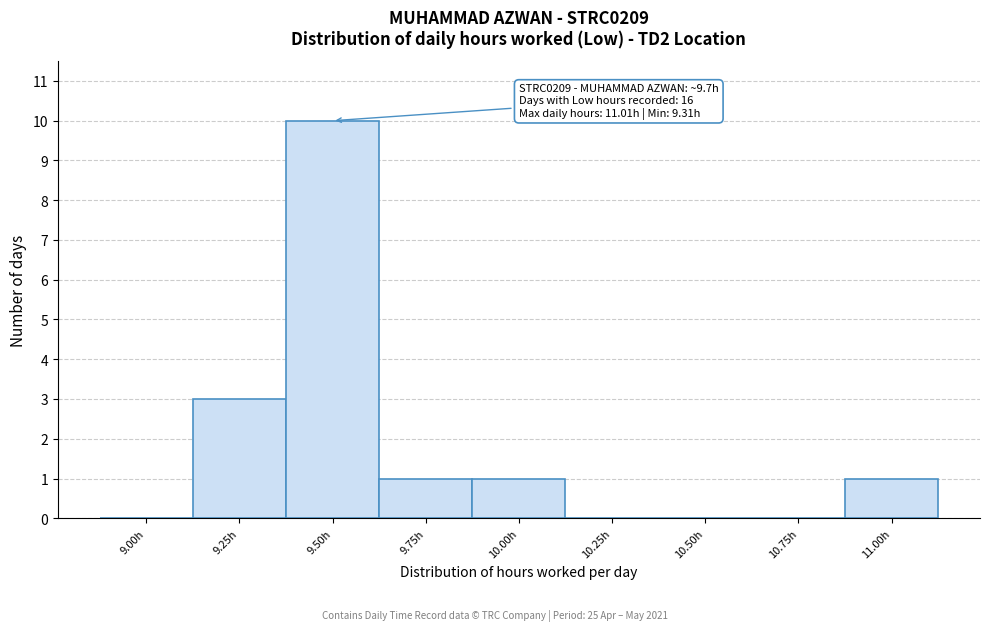

Reading left to right, transcribe all the data shown in this chart.

9.00h=0	9.25h=3	9.50h=10	9.75h=1	10.00h=1	10.25h=0	10.50h=0	10.75h=0	11.00h=1